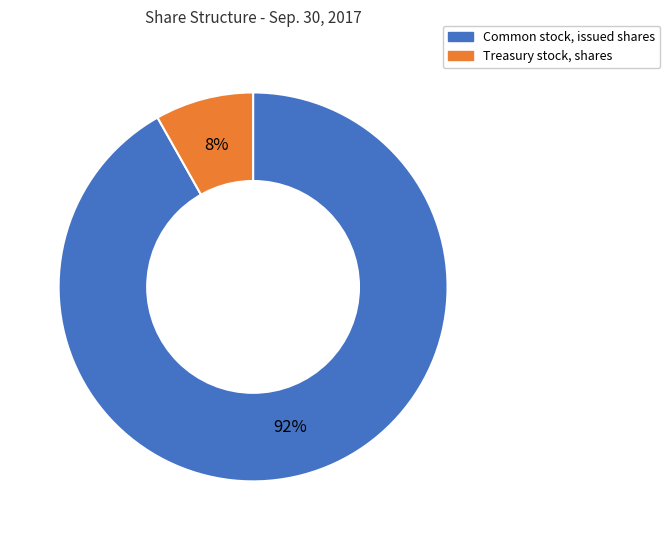

Is there any slice that represents more than half of the pie?

Yes